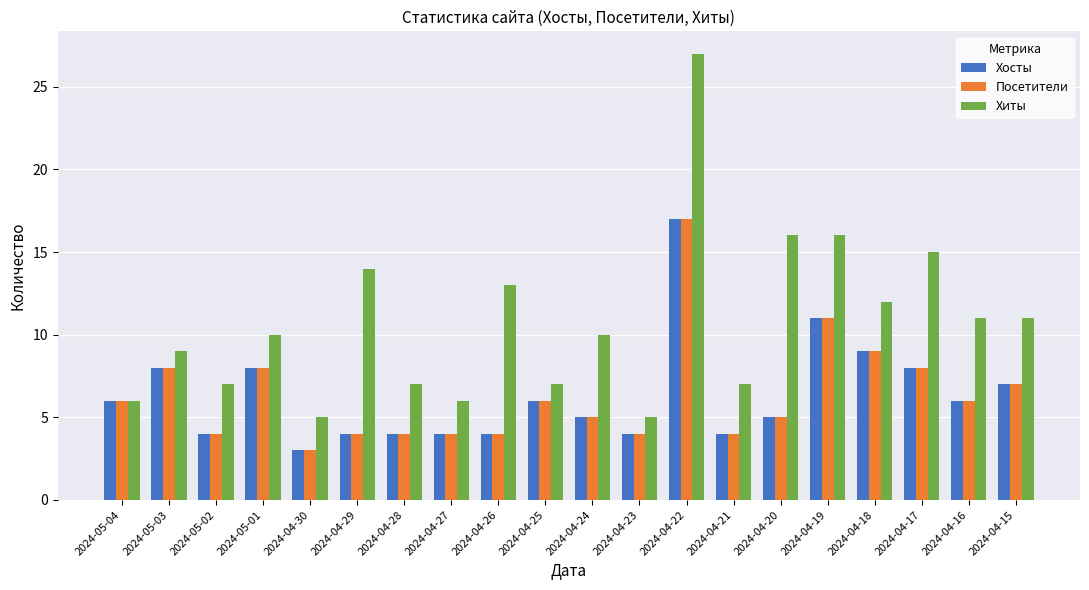

What is the average value of the Хосты series?

6